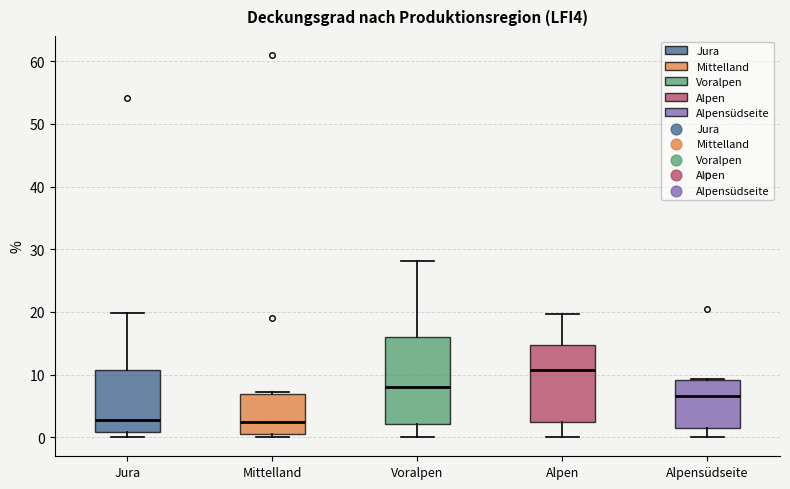

Which box is the tallest, from its lower edge to its upper edge?

Voralpen